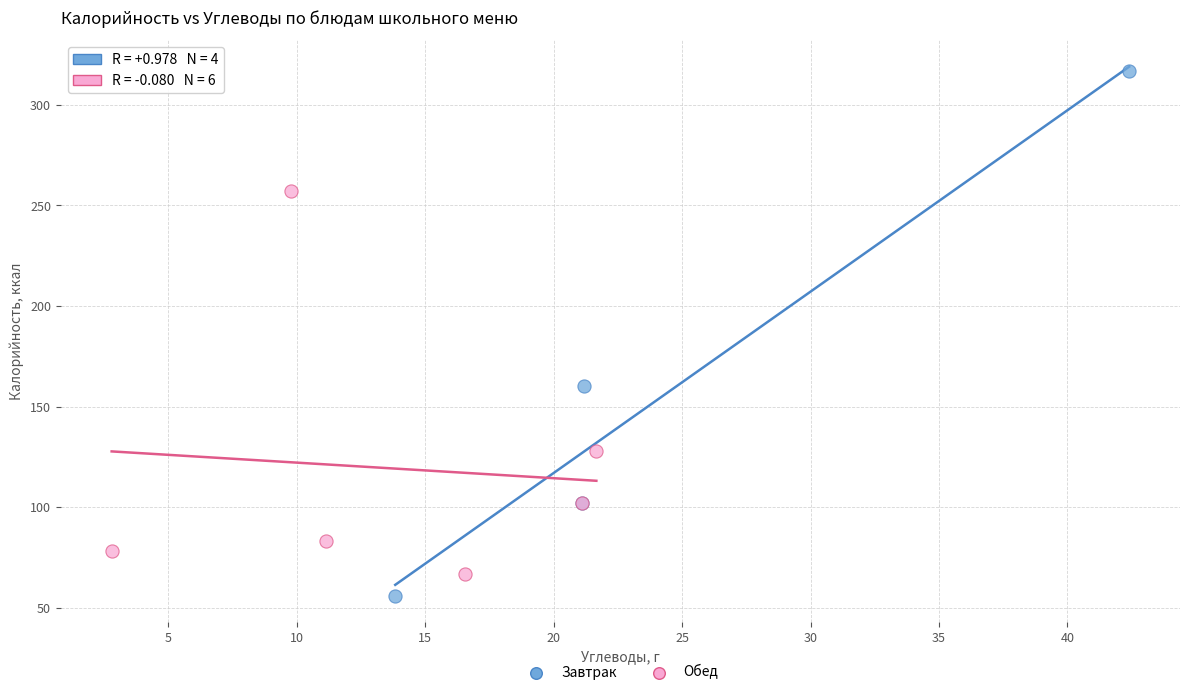

Which series has the widest spread of Y values?

Завтрак